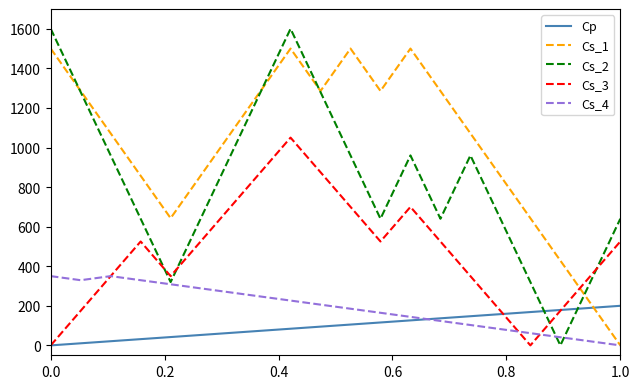

What is the greatest value displayed?

1600.0